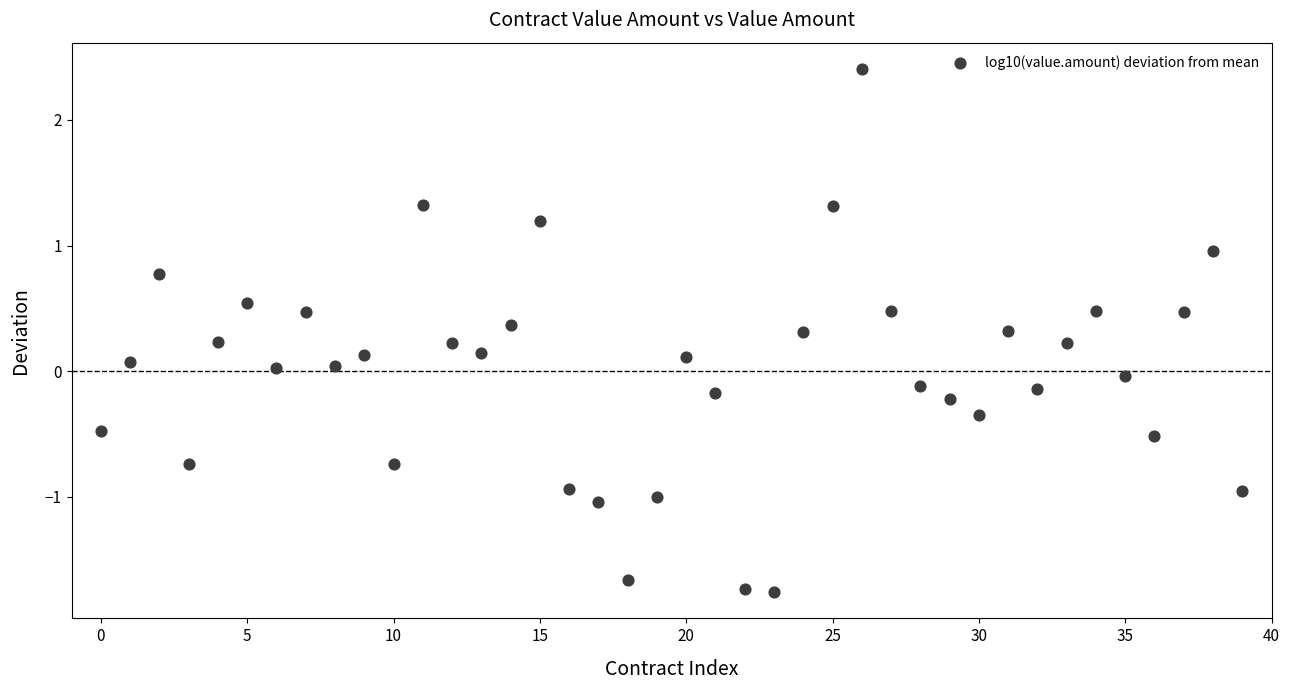

What is the range of Y values (max minus min)?

4.2